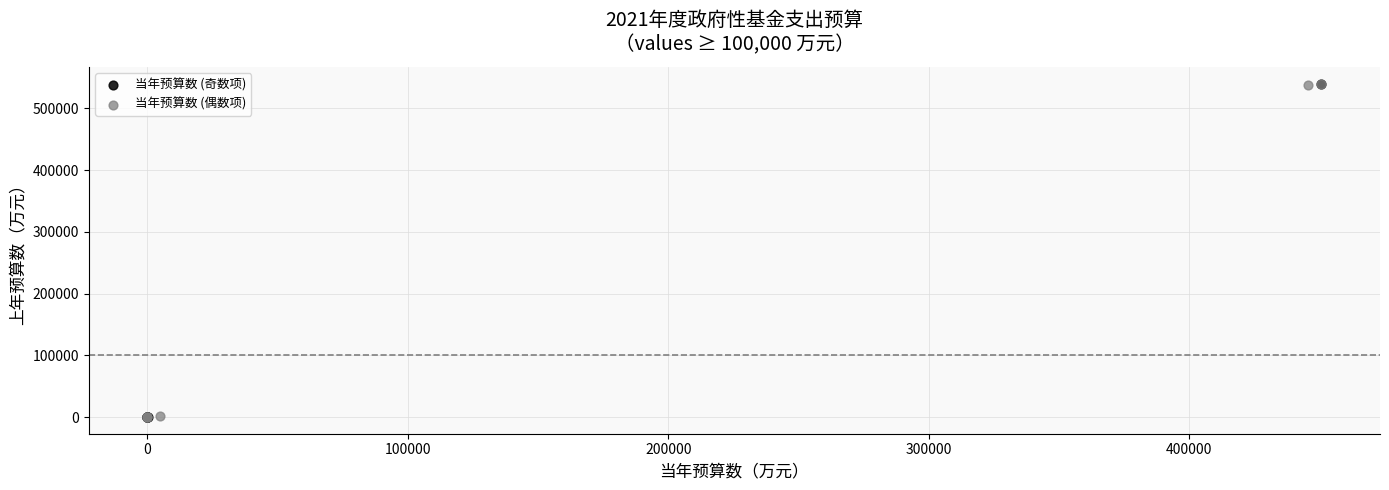

What are all the series names shown in the legend?

当年预算数 (奇数项), 当年预算数 (偶数项)